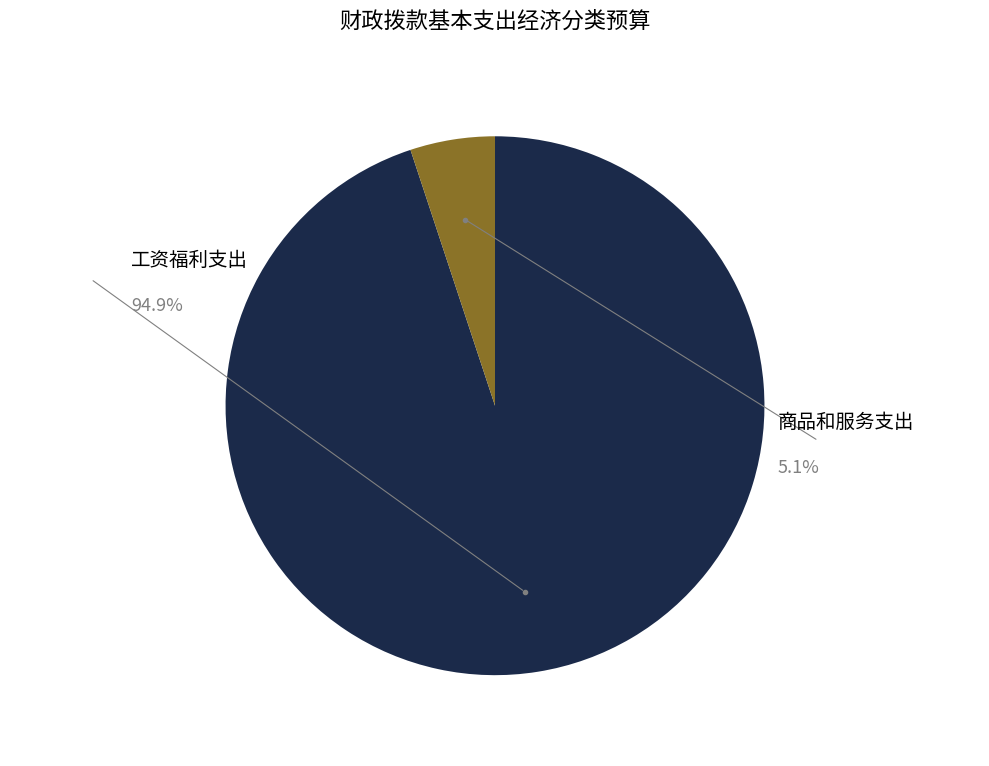

How many slices are in this pie chart?

2